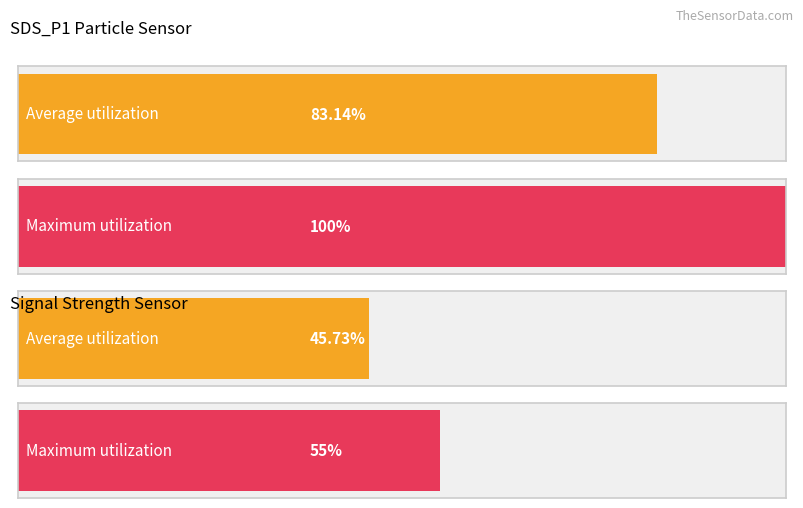

Which series has the largest total across all categories?

Maximum utilization